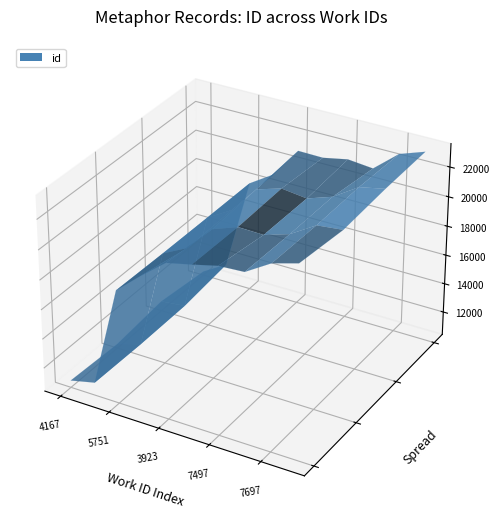

Reading left to right, list all the values displayed in this chart.

10782	11302	17951	19232	20921	21302	21349	21614	22900	23184